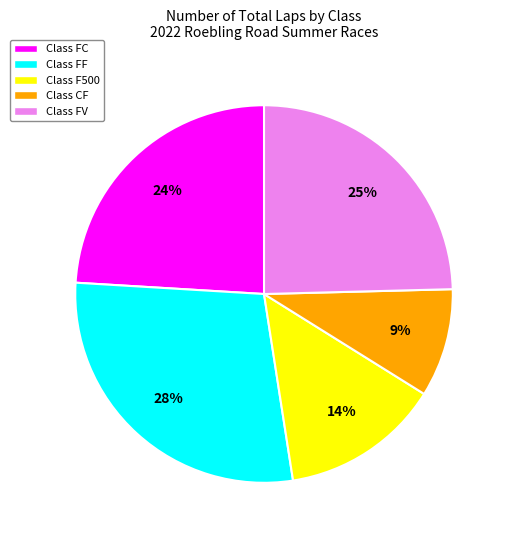

Is there any slice that represents more than half of the pie?

No